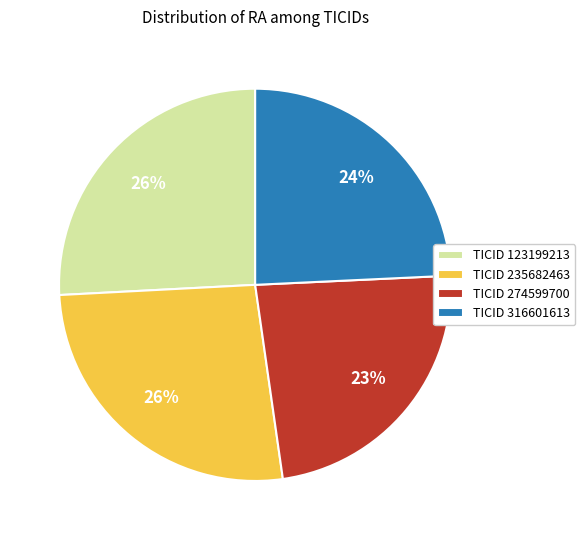

To the nearest percent, what is the difference between the largest and smallest slice percentages?

3%